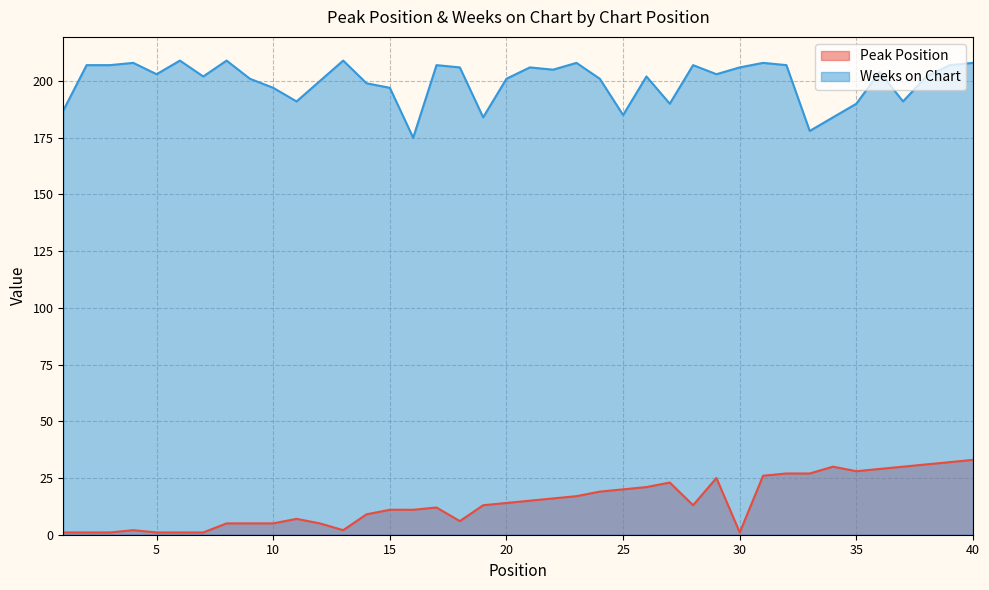

Which has a higher value, 31 or 10?

31